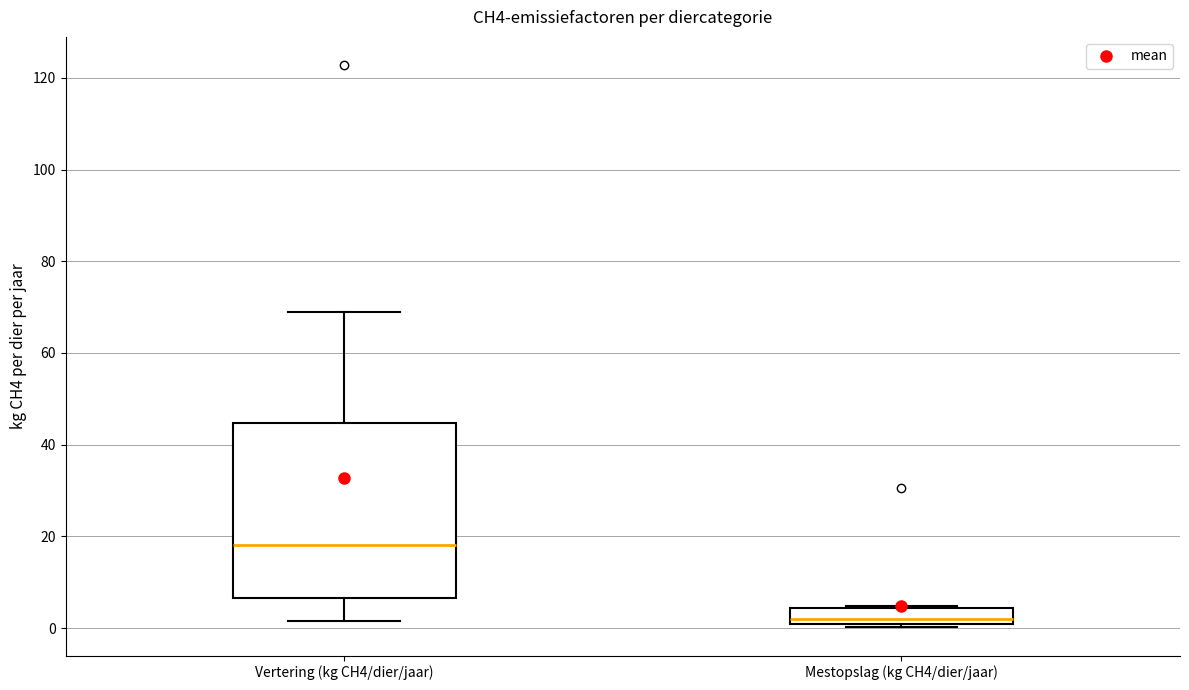

Reading left to right, read every box against the y-axis: the position of its median line, the range the box covers, and the ends of its whiskers. The values are not printed on the chart, so give them approximately, as read against the axis.

Vertering (kg CH4/dier/jaar): median 18, box 6 to 44, whiskers 2 to 68
Mestopslag (kg CH4/dier/jaar): median 2, box 0 to 4, whiskers 0 (just below the box's lower edge) to 4